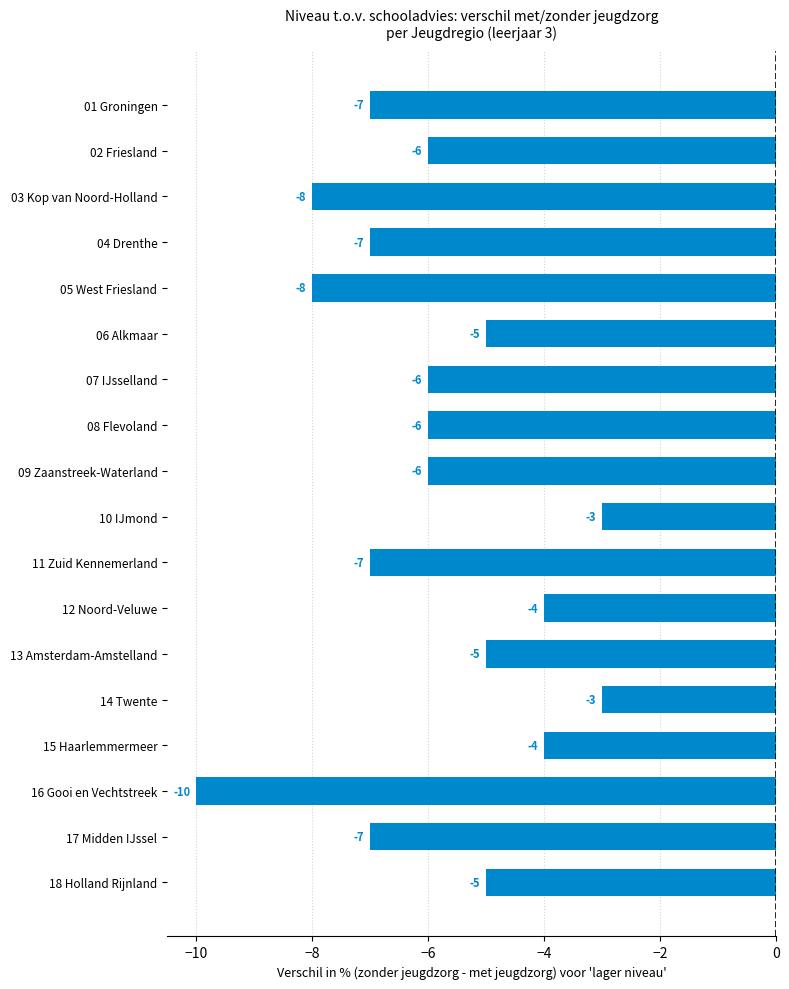

Count the values in the range -7 to -5.

11